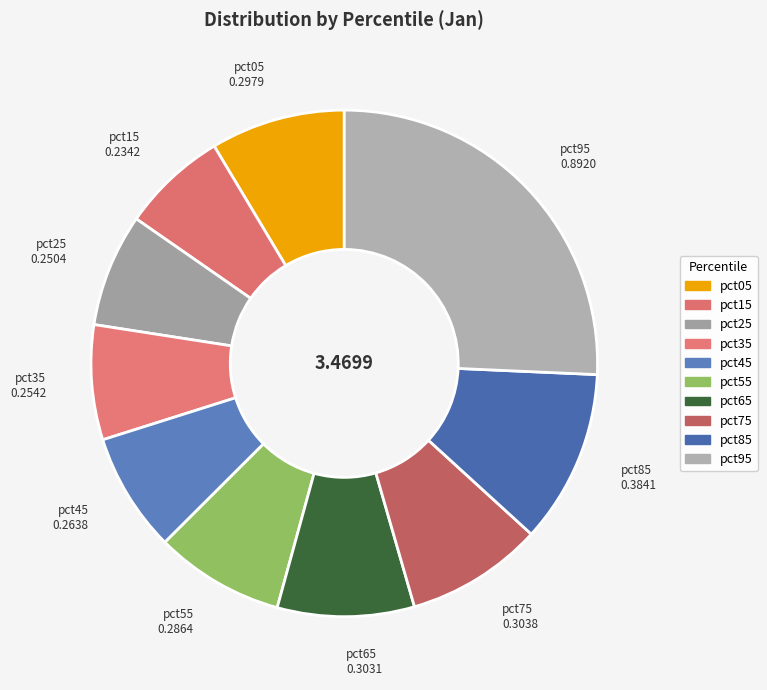

Do pct25 and pct75 together represent more than half of the pie?

No